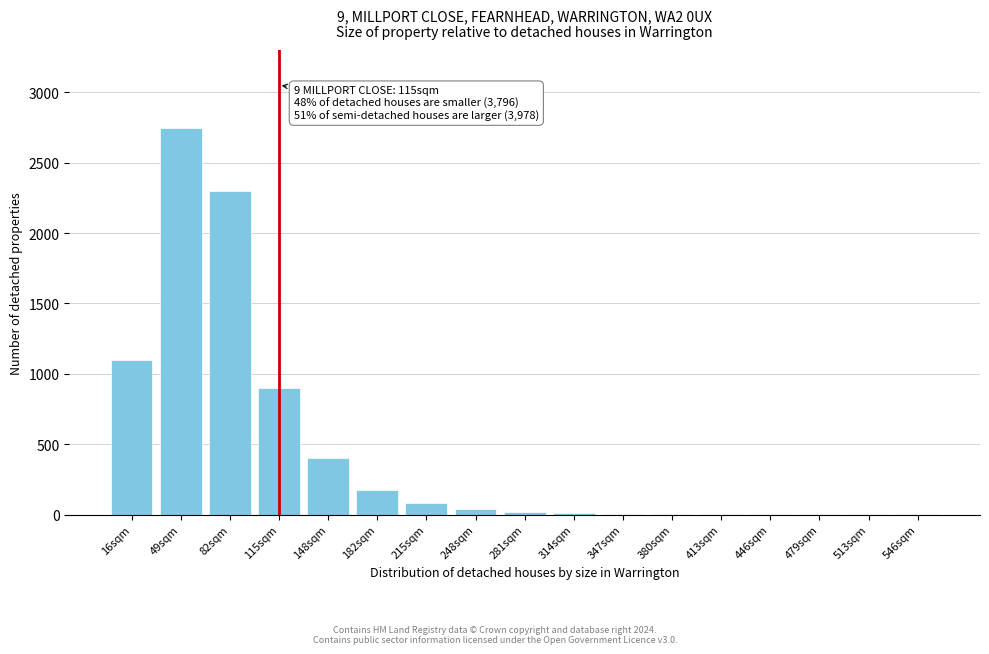

The chart shows a value of 175 at 182sqm. True or false?

True